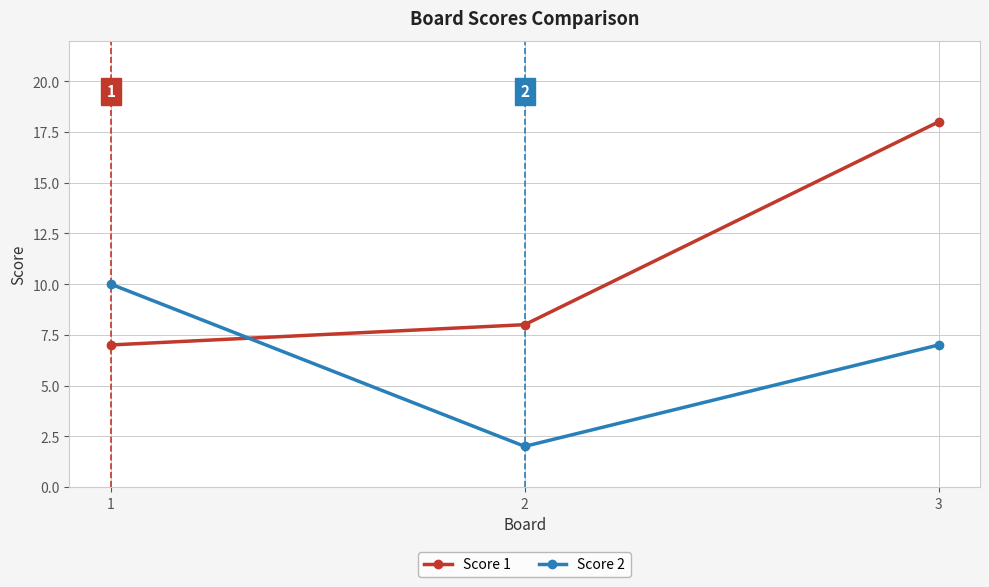

What are all the series names shown in the legend?

Score 1, Score 2